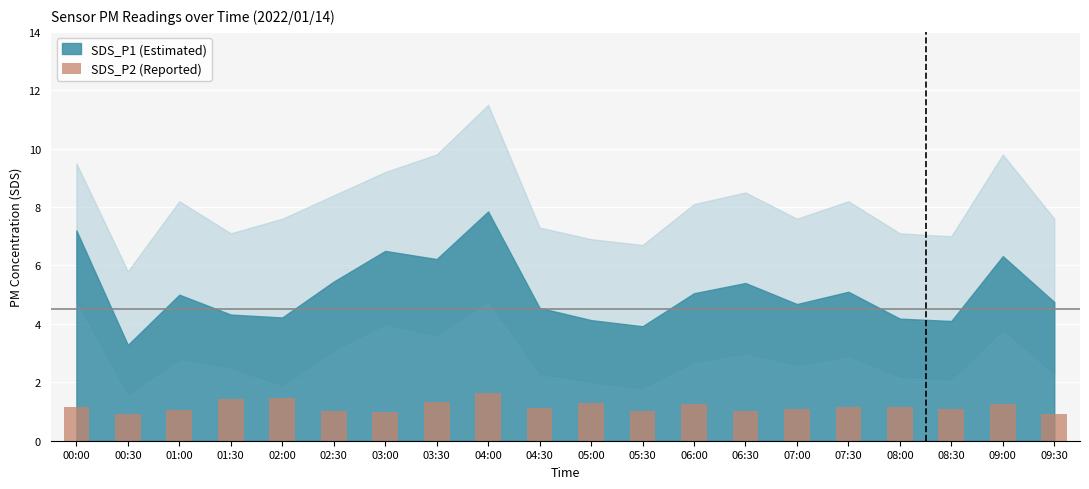

How many bars are there in total?

20